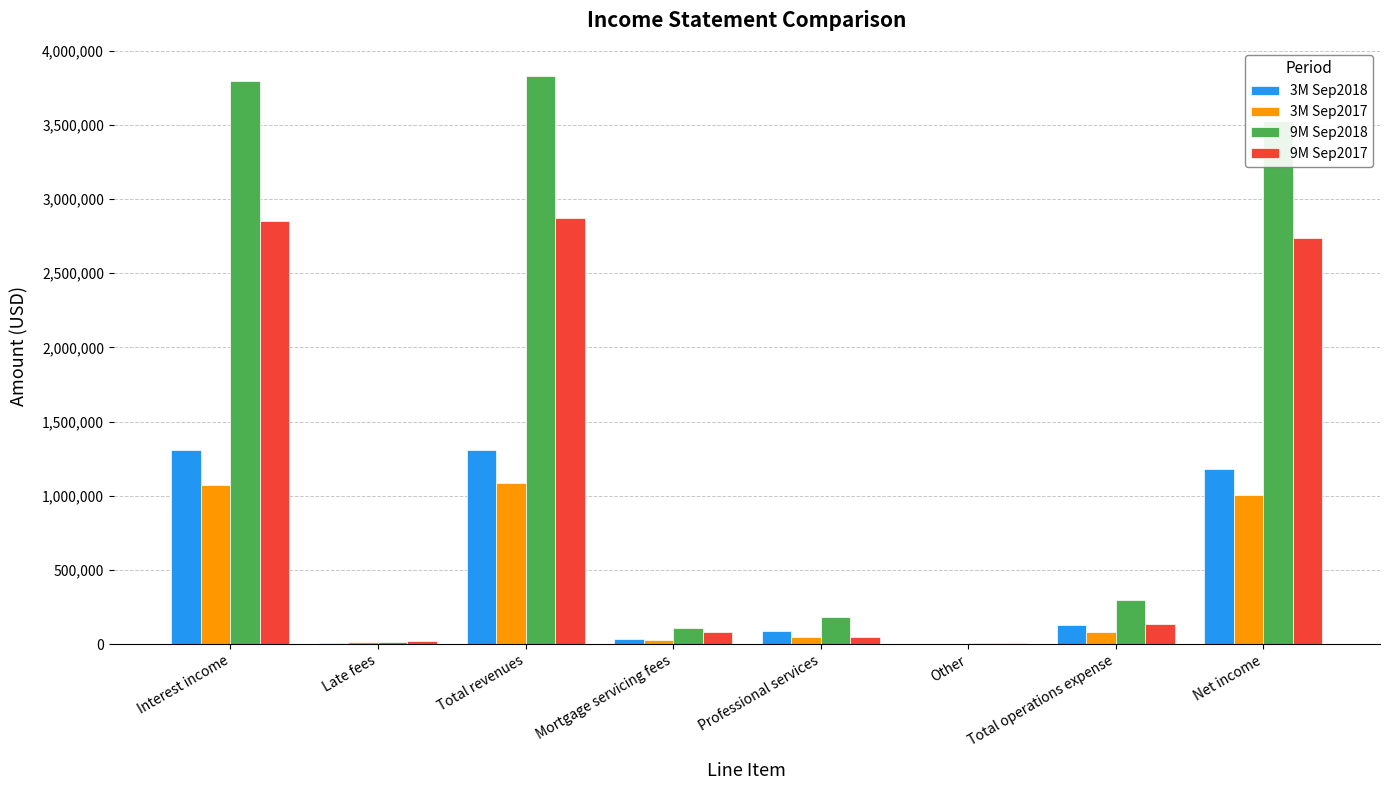

True or false: 9M Sep2017 has a value of 5017605 at Interest income.

False